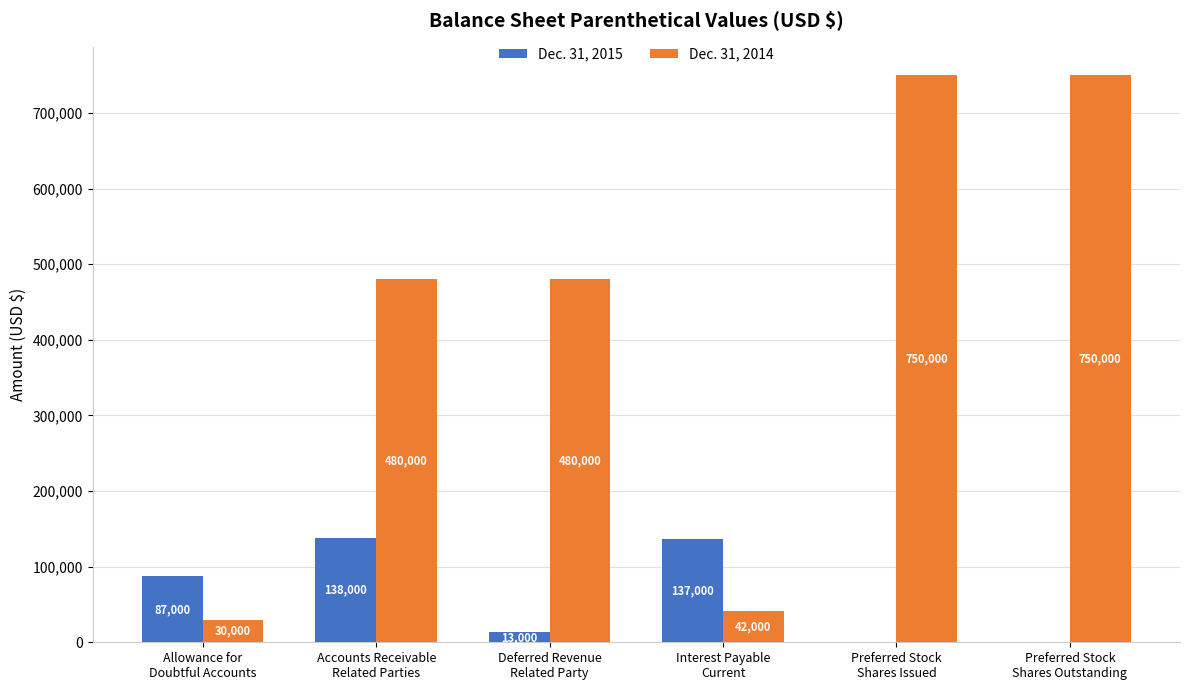

What is the average value of the Dec. 31, 2014 series?

422000